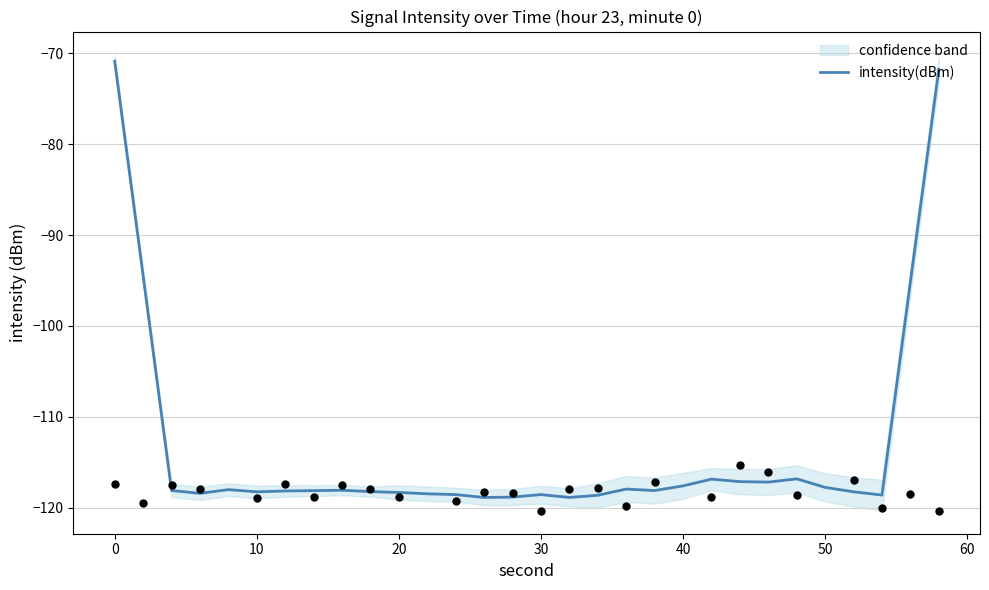

What is the minimum value for intensity(dBm)?

-118.9